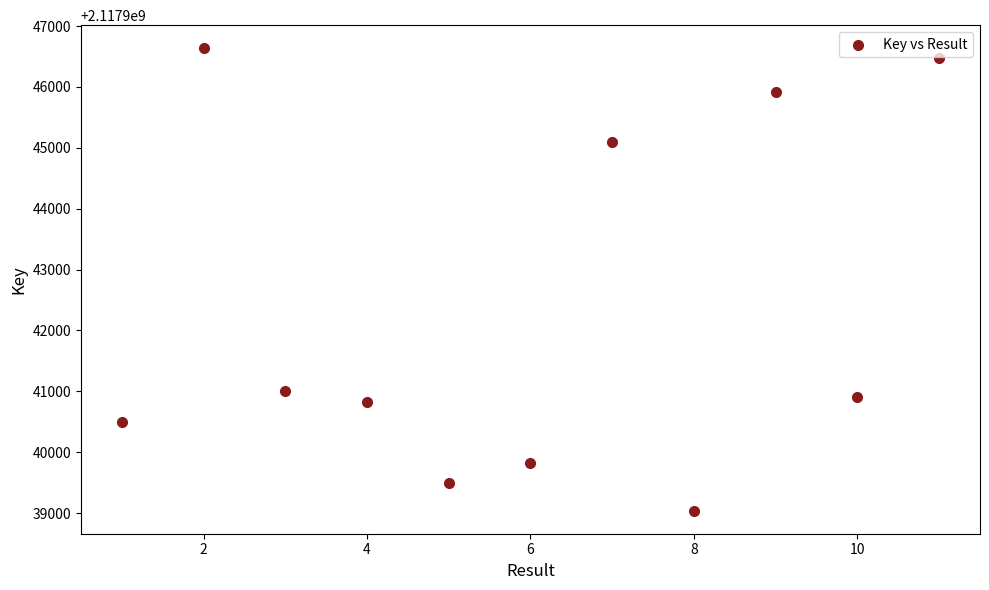

What Y value in the scatter plot is closest to 2117942838?

2117941008